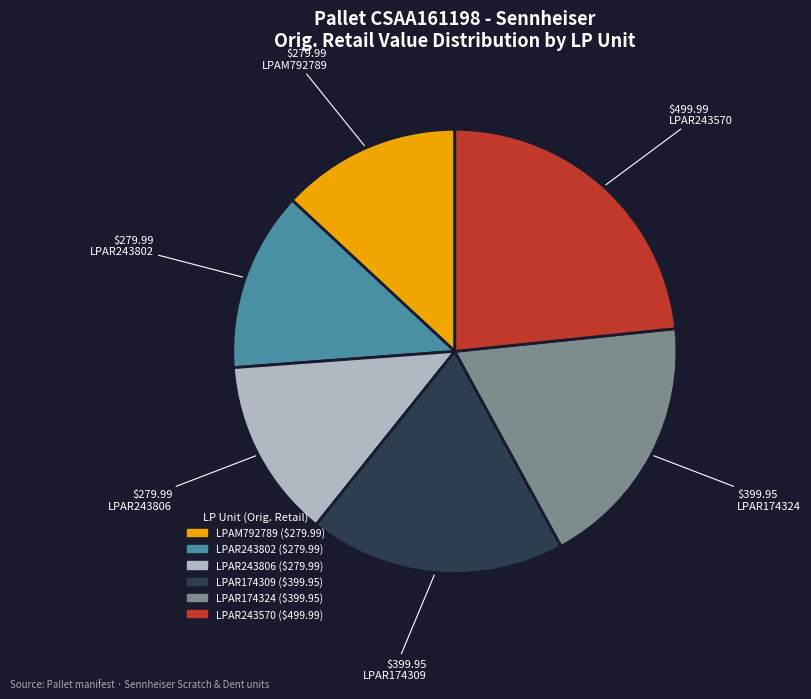

Is there any slice that represents more than half of the pie?

No